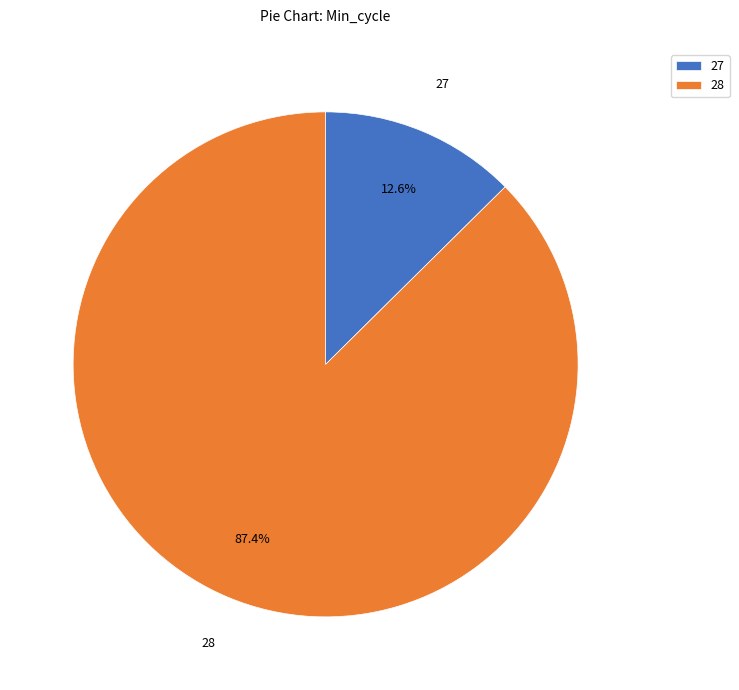

Is 28 the majority of the pie?

Yes